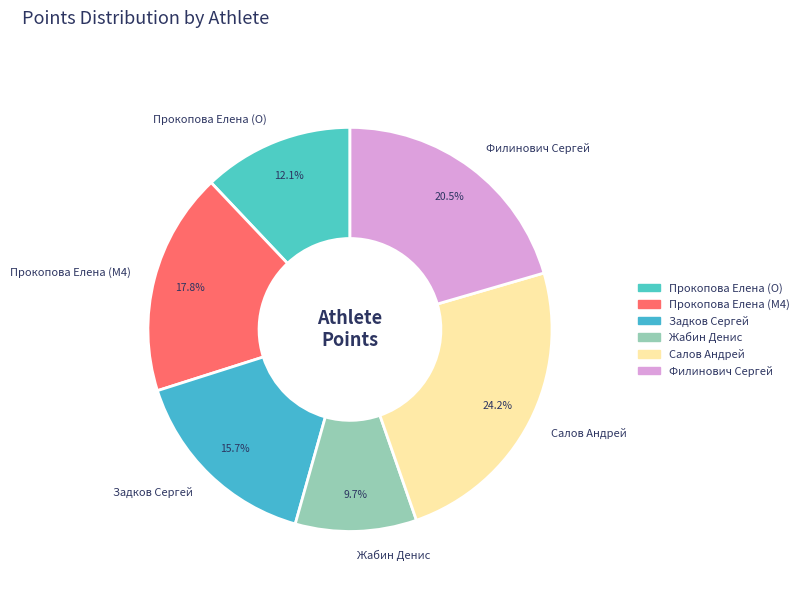

What is the total percentage of Прокопова Елена (M4) and Жабин Денис?

27.5%